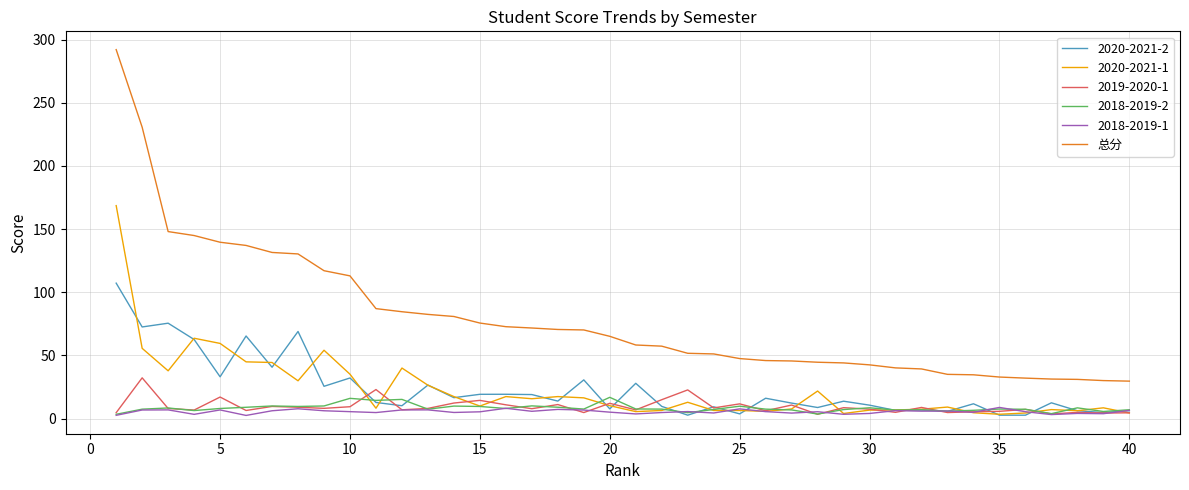

Which series has the largest total across all categories?

总分